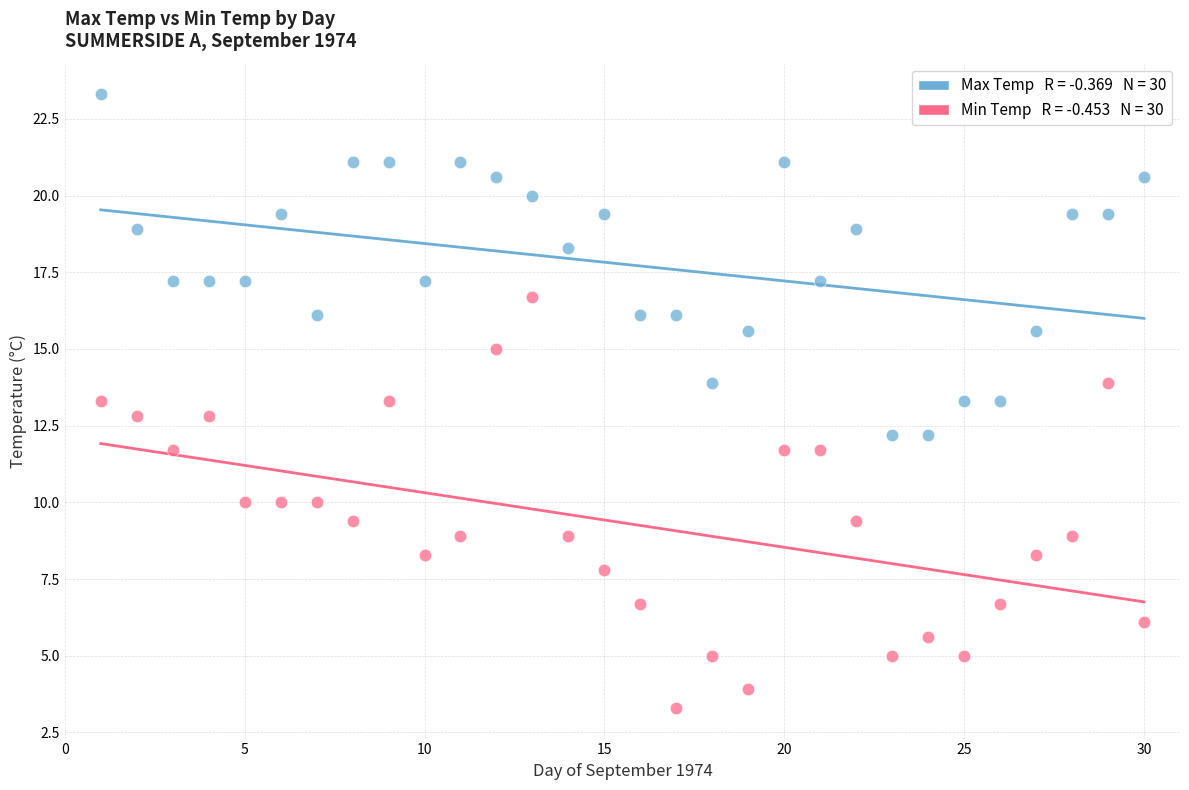

Across all data points, what is the range of Y values (max minus min)?

20.0